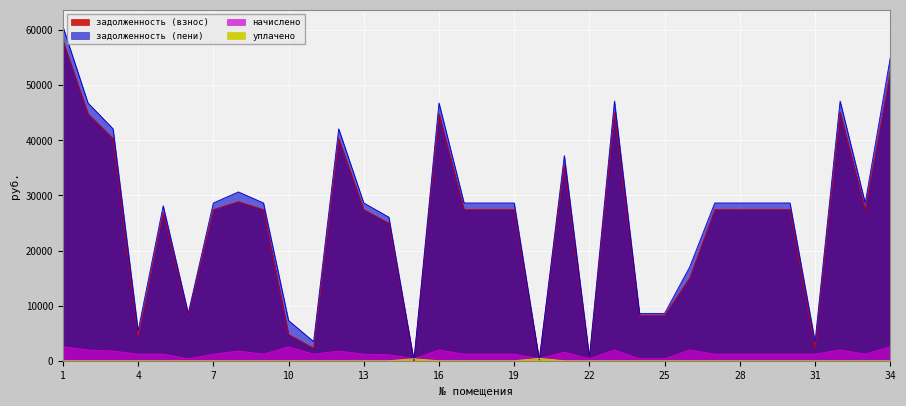

Which series has the largest range (max minus min)?

задолженность (пени)